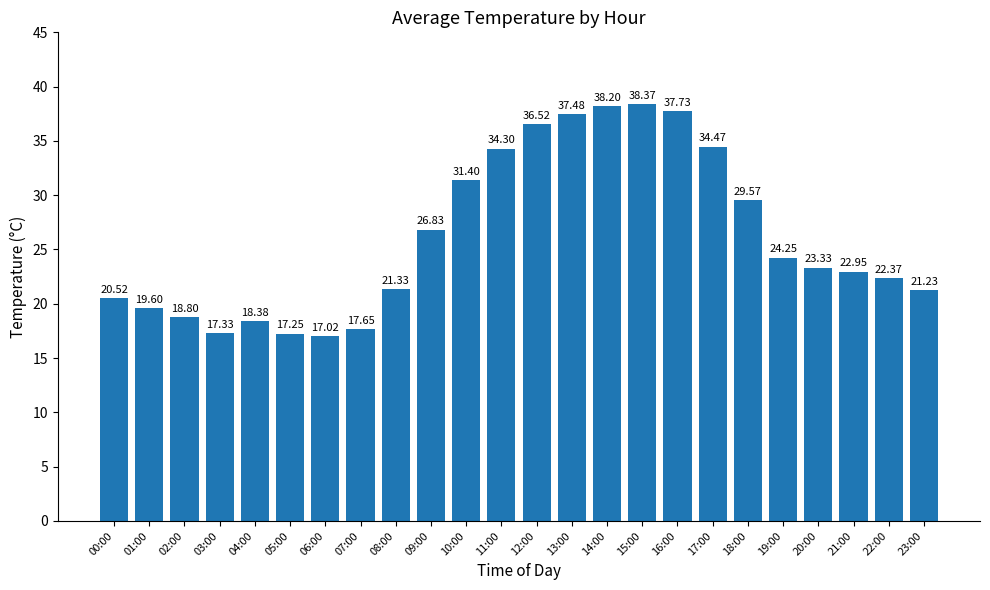

Approximately how many times larger is the value at 15:00 compared to 01:00?

2.0